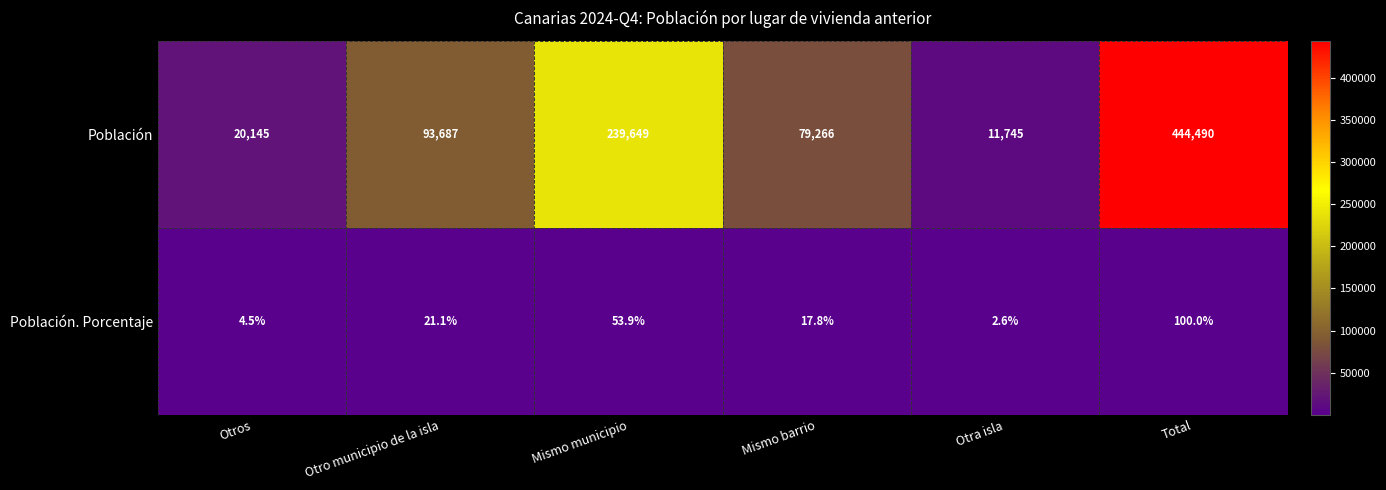

Between Otros and Mismo barrio, which series saw the biggest shift?

Población